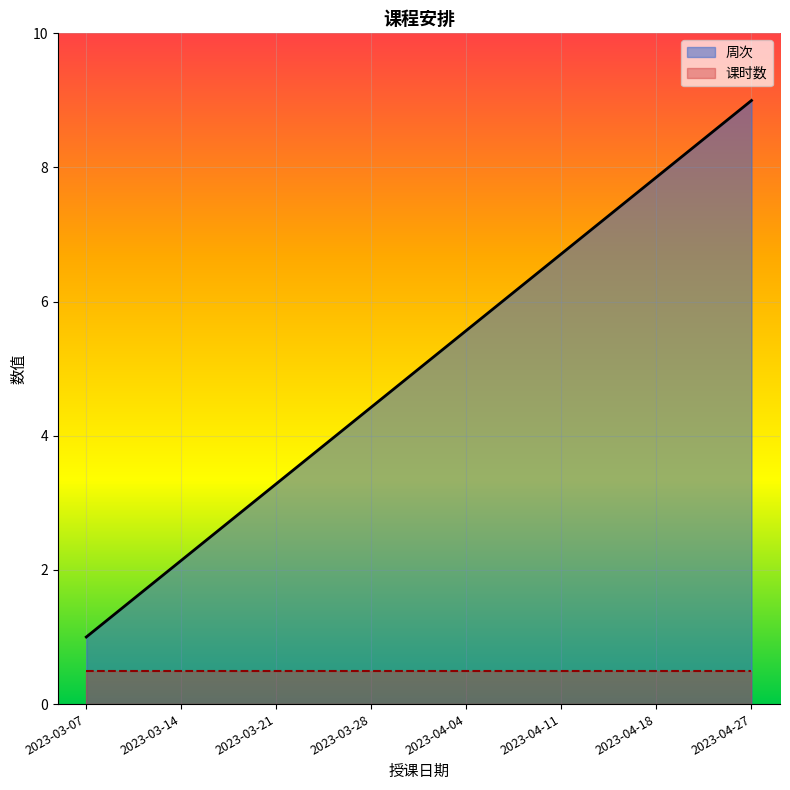

How many data points are above 5?

4